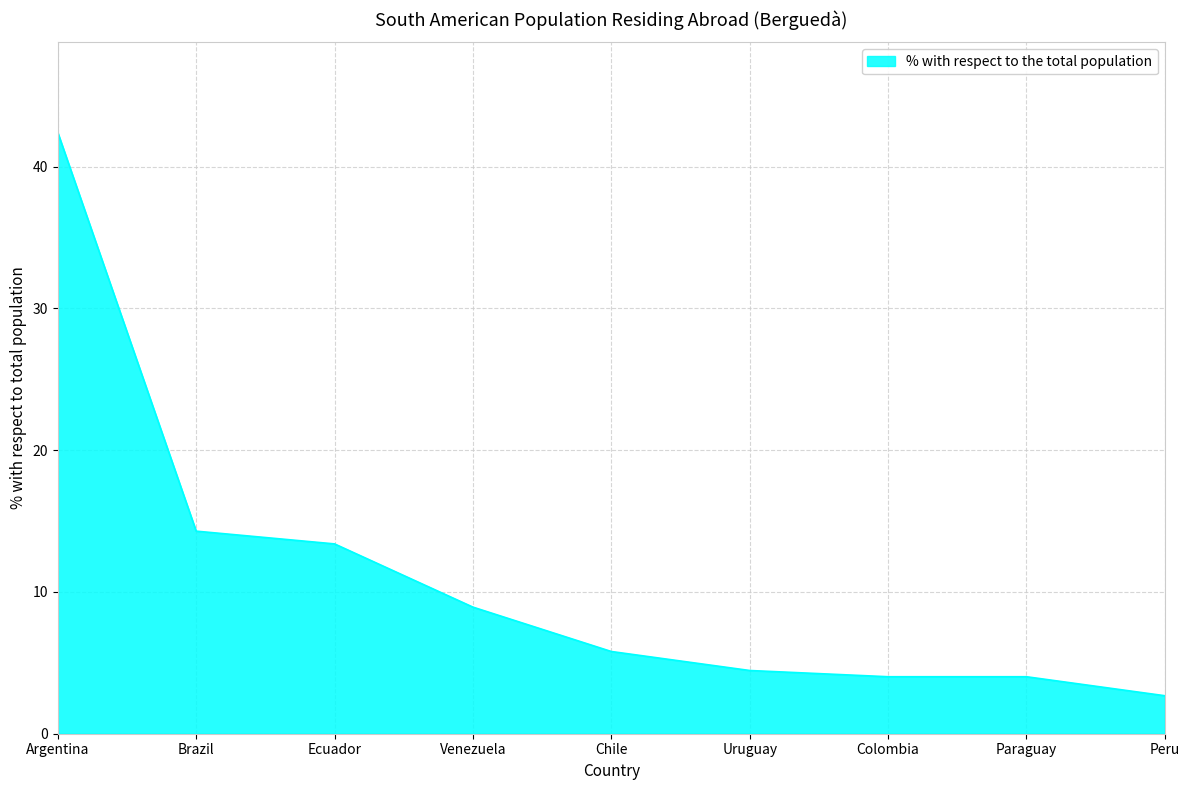

Read the value at Paraguay.

4.0